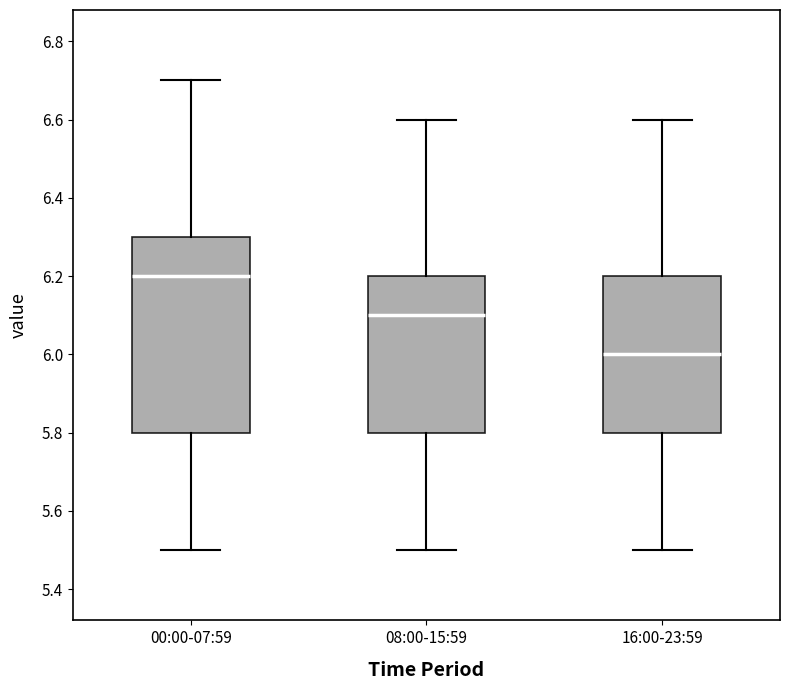

Where does the median line of the box for 00:00-07:59 sit on the y-axis? The values are not printed on the chart, so give them approximately, as read against the axis.

6.2